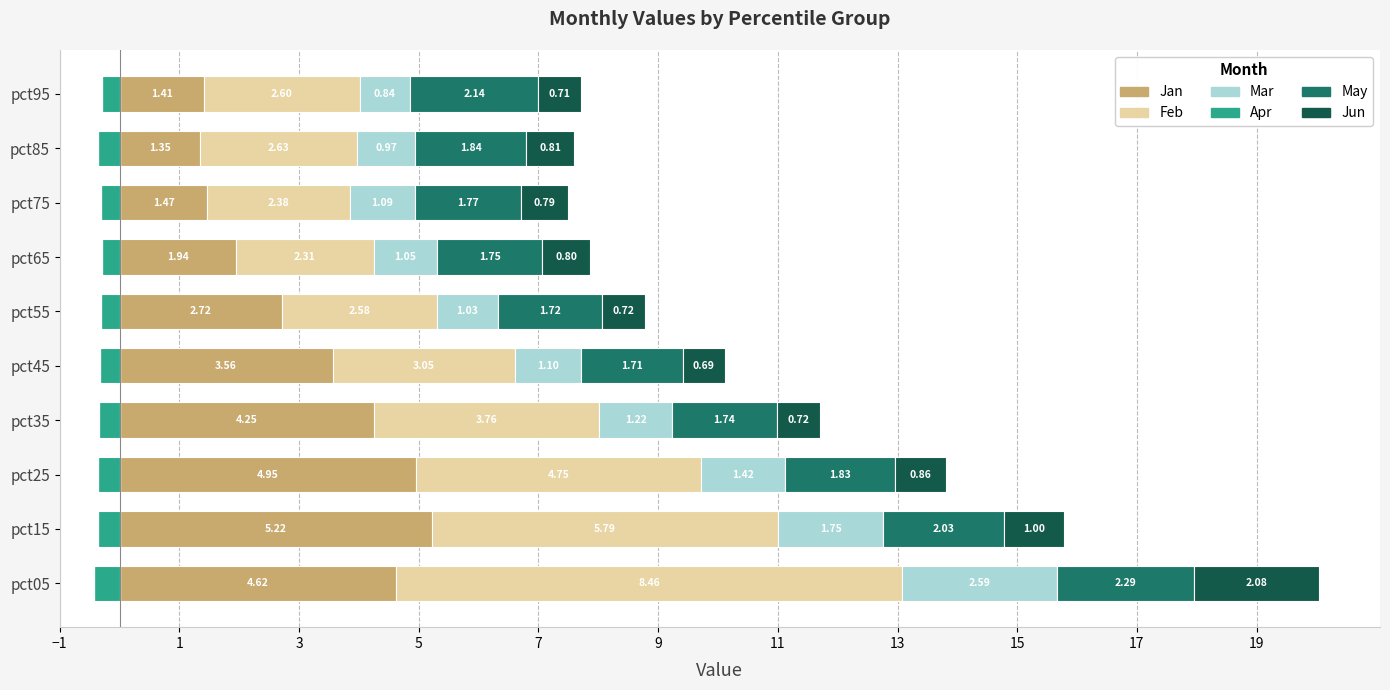

Count the number of data series in this chart.

6